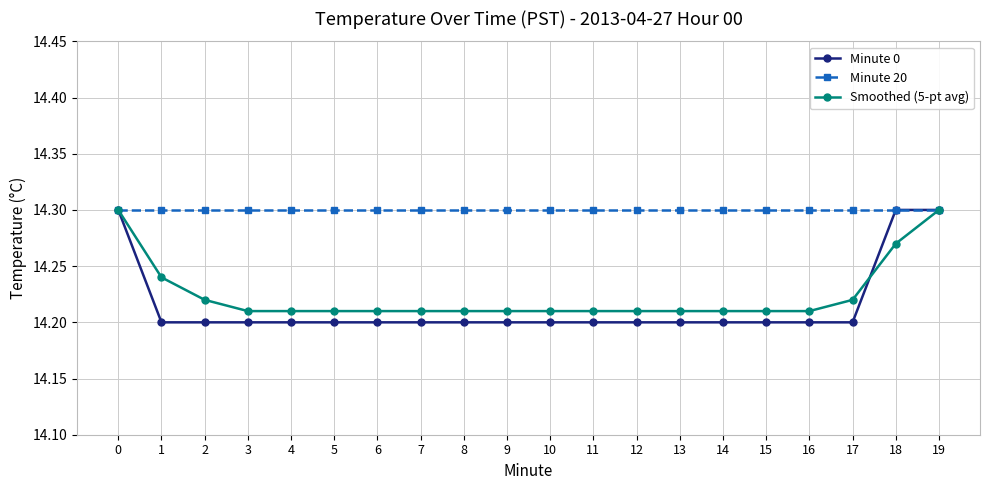

What is the sum of all Smoothed (5-pt avg) values?

284.5